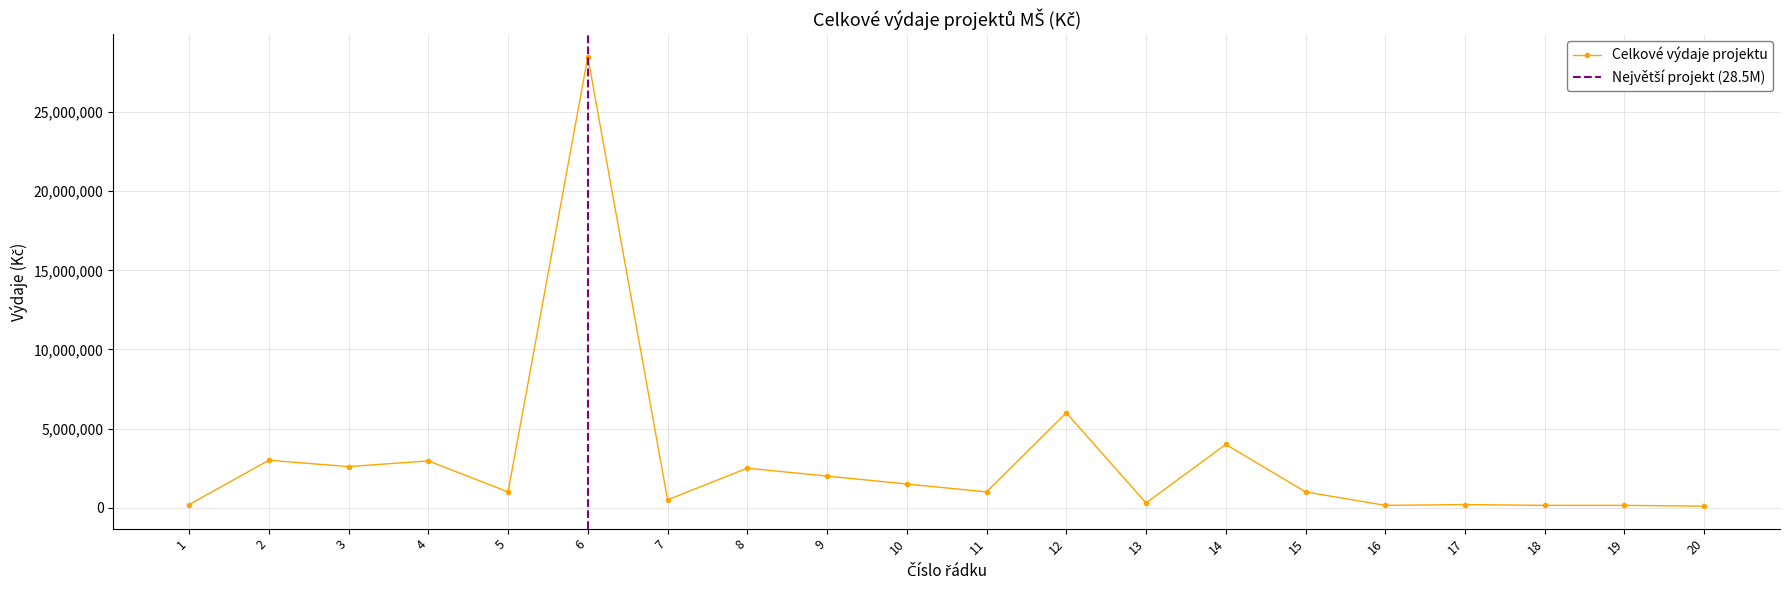

What is the sum of all values?

57810000